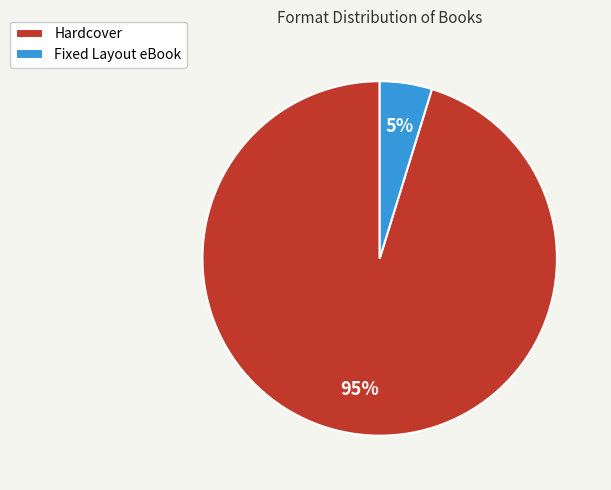

Do Hardcover and Fixed Layout eBook together represent more than half of the pie?

Yes